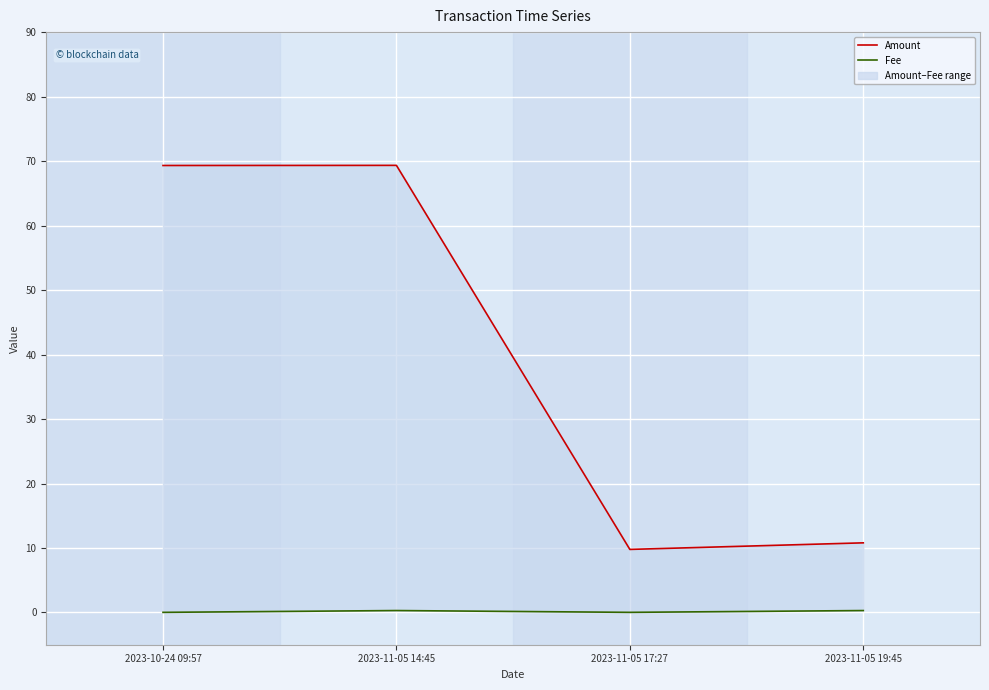

At which category is the sum across all series the highest?

2023-11-05 14:45